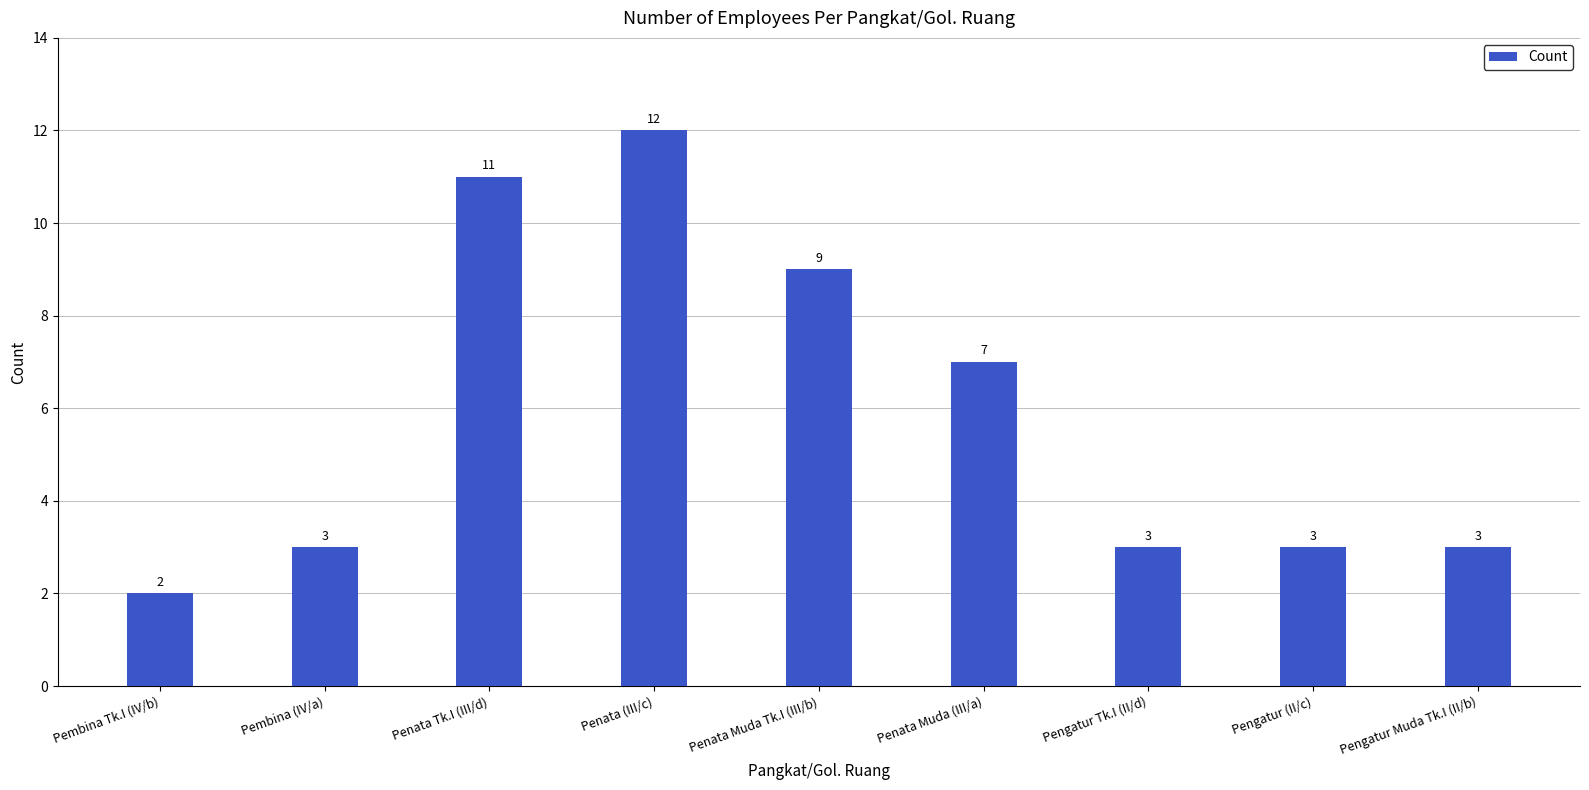

Approximately how many times larger is the value at Pengatur (II/c) compared to Penata Muda Tk.I (III/b)?

0.3